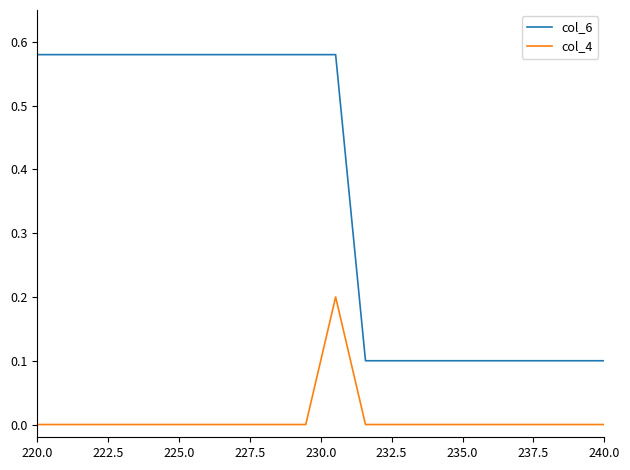

How many col_4 values are between 0 and 1?

20